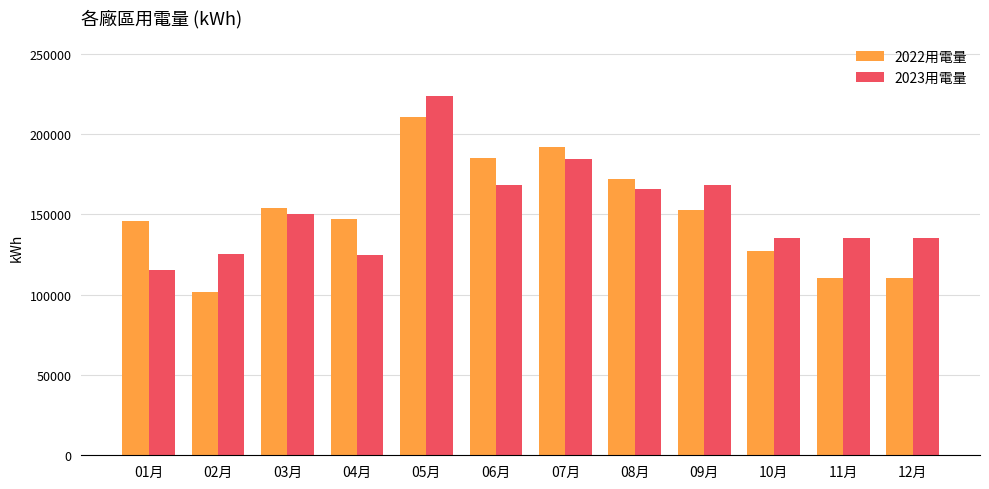

What is the value of the 2023用電量 bar at the 10th from the left?

135555.0